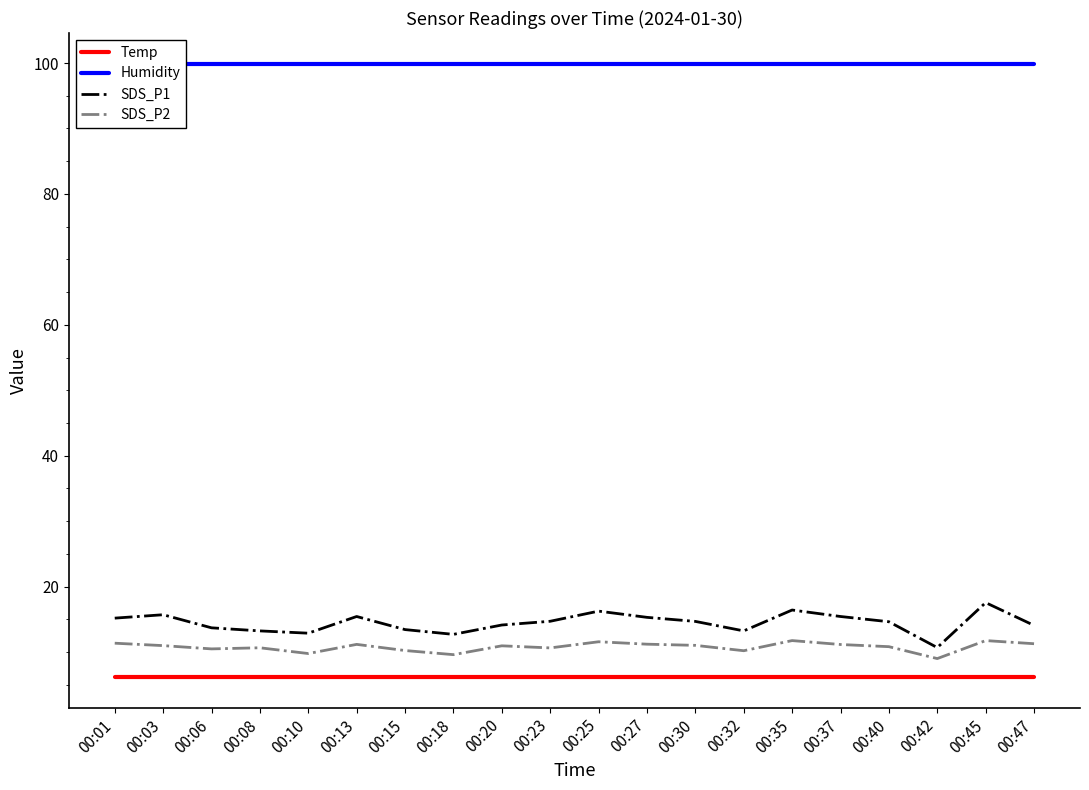

Is it true that Temp equals 10.1 at 00:25?

False